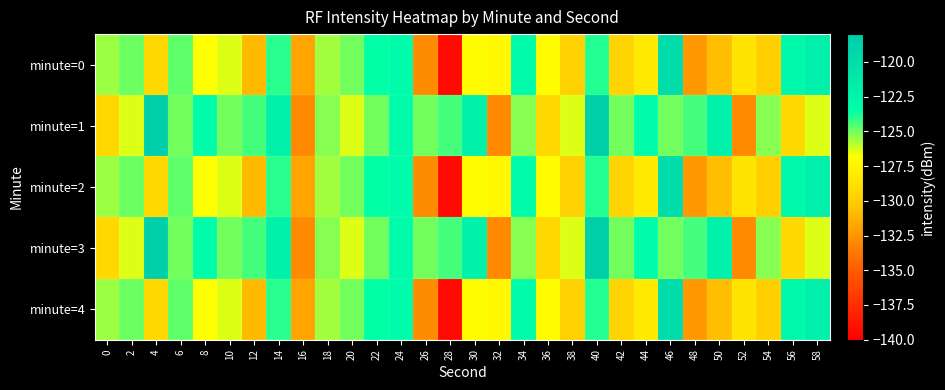

Reading left to right, extract all data points from this chart.

minute=0: 0=-125.6	2=-124.9	4=-129.3	6=-124.7	8=-126.8	10=-126.4	12=-130.9	14=-124.1	16=-131.8	18=-125.6	20=-125.0	22=-123.6	24=-123.2	26=-132.8	28=-139.4	30=-127.0	32=-127.3	34=-123.3	36=-127.0	38=-129.7	40=-124.0	42=-129.6	44=-128.1	46=-119.7	48=-132.3	50=-130.6	52=-128.5	54=-129.9	56=-122.9	58=-121.8
minute=1: 0=-129.3	2=-126.4	4=-118.6	6=-125.0	8=-123.2	10=-125.0	12=-124.4	14=-122.2	16=-132.9	18=-125.3	20=-126.4	22=-125.0	24=-123.2	26=-125.0	28=-124.4	30=-122.2	32=-132.9	34=-125.3	36=-129.3	38=-126.4	40=-118.6	42=-125.0	44=-123.2	46=-125.0	48=-124.4	50=-122.2	52=-132.9	54=-125.3	56=-129.3	58=-126.4
minute=2: 0=-125.6	2=-124.9	4=-129.3	6=-124.7	8=-126.8	10=-126.4	12=-130.9	14=-124.1	16=-131.8	18=-125.6	20=-125.0	22=-123.6	24=-123.2	26=-132.8	28=-139.4	30=-127.0	32=-127.3	34=-123.3	36=-127.0	38=-129.7	40=-124.0	42=-129.6	44=-128.1	46=-119.7	48=-132.3	50=-130.6	52=-128.5	54=-129.9	56=-122.9	58=-121.8
minute=3: 0=-129.3	2=-126.4	4=-118.6	6=-125.0	8=-123.2	10=-125.0	12=-124.4	14=-122.2	16=-132.9	18=-125.3	20=-126.4	22=-125.0	24=-123.2	26=-125.0	28=-124.4	30=-122.2	32=-132.9	34=-125.3	36=-129.3	38=-126.4	40=-118.6	42=-125.0	44=-123.2	46=-125.0	48=-124.4	50=-122.2	52=-132.9	54=-125.3	56=-129.3	58=-126.4
minute=4: 0=-125.6	2=-124.9	4=-129.3	6=-124.7	8=-126.8	10=-126.4	12=-130.9	14=-124.1	16=-131.8	18=-125.6	20=-125.0	22=-123.6	24=-123.2	26=-132.8	28=-139.4	30=-127.0	32=-127.3	34=-123.3	36=-127.0	38=-129.7	40=-124.0	42=-129.6	44=-128.1	46=-119.7	48=-132.3	50=-130.6	52=-128.5	54=-129.9	56=-122.9	58=-121.8